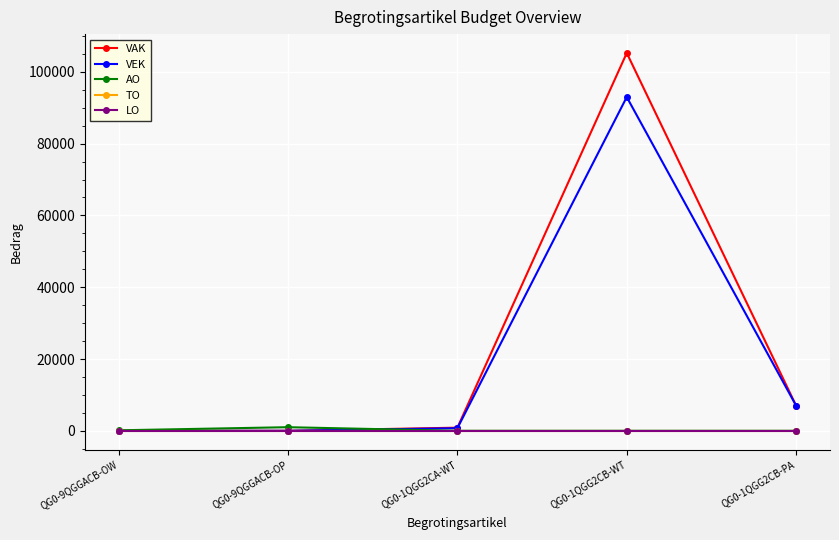

Is this an area chart (filled region under the line)?

No